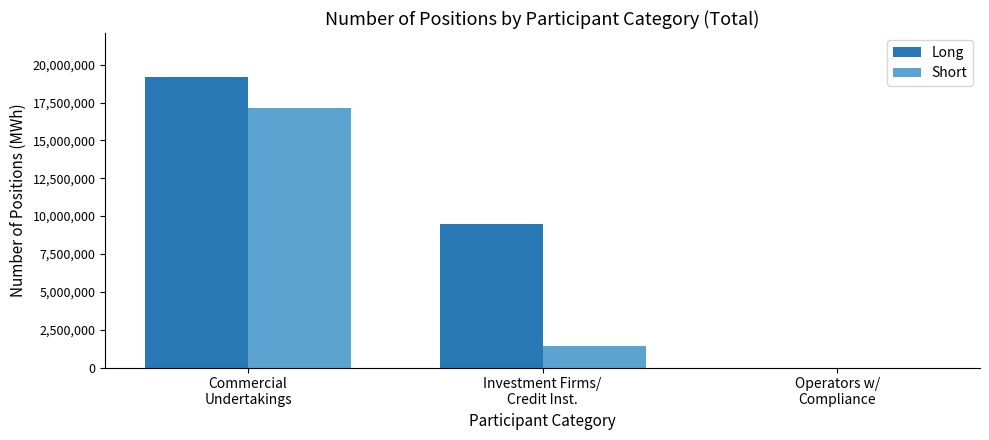

What is the highest value of the Short series?

17115471